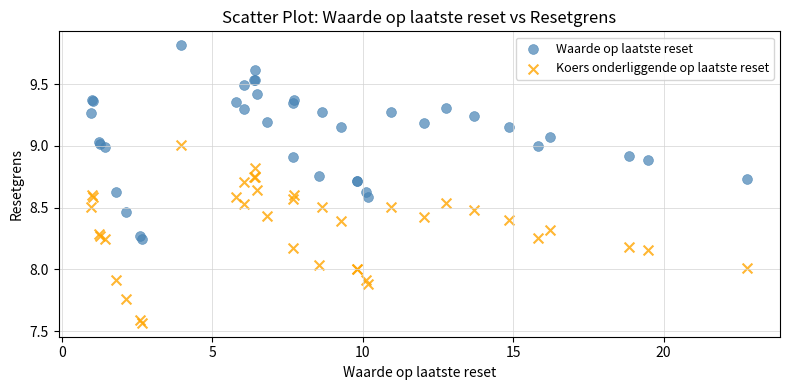

Which series reaches the maximum Y coordinate?

Waarde op laatste reset